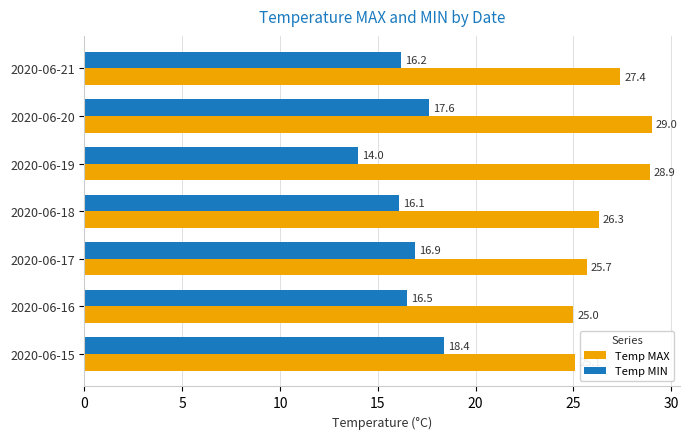

Where is Temp MIN nearest to the value 16?

2020-06-18